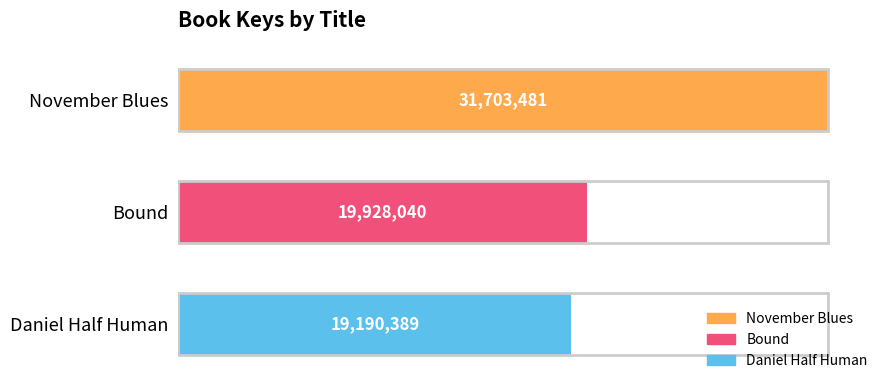

What is the change in value from November Blues to Bound?

-11775441